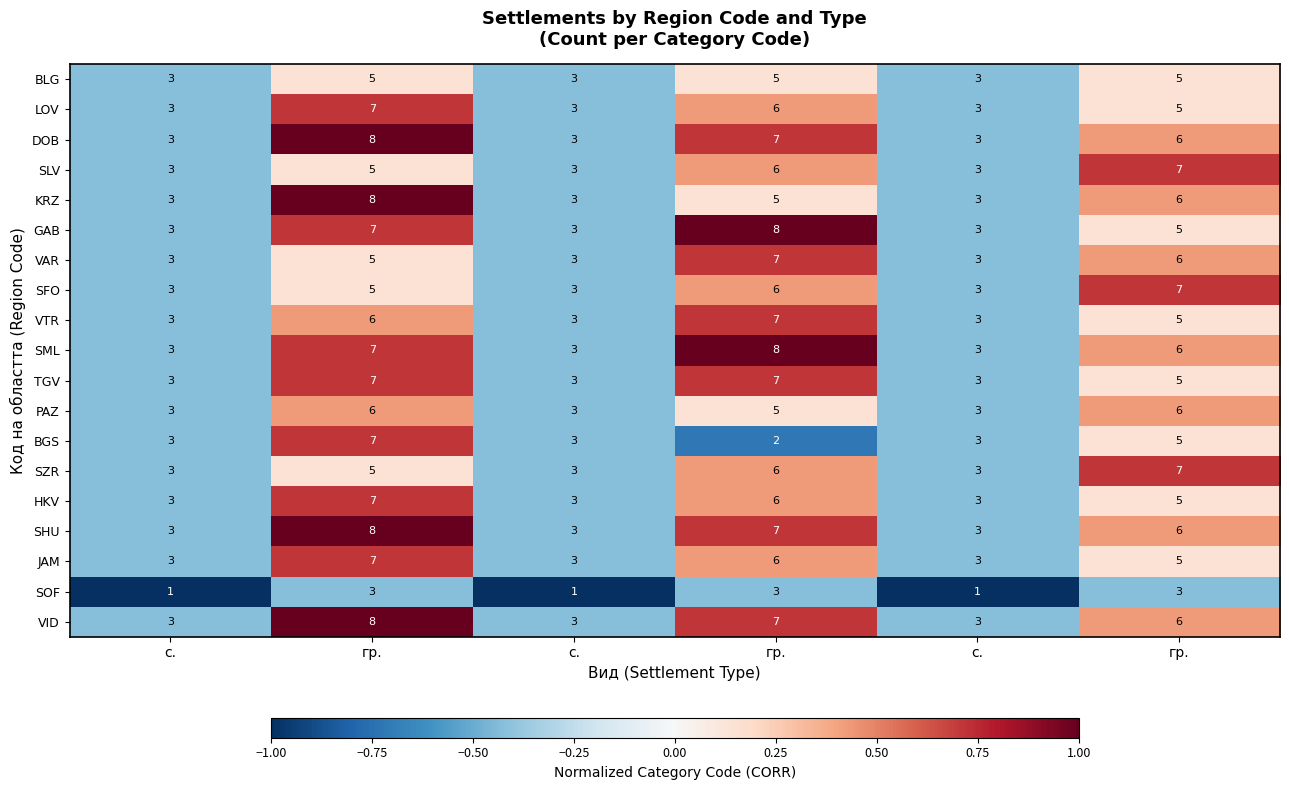

How many series are shown in this chart?

19